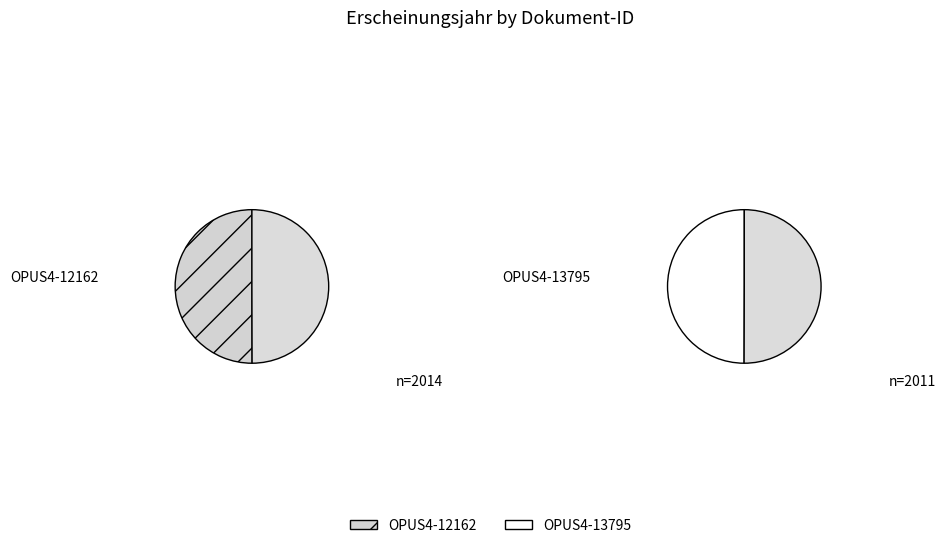

True or false: OPUS4-13795 accounts for 50% of the total.

True